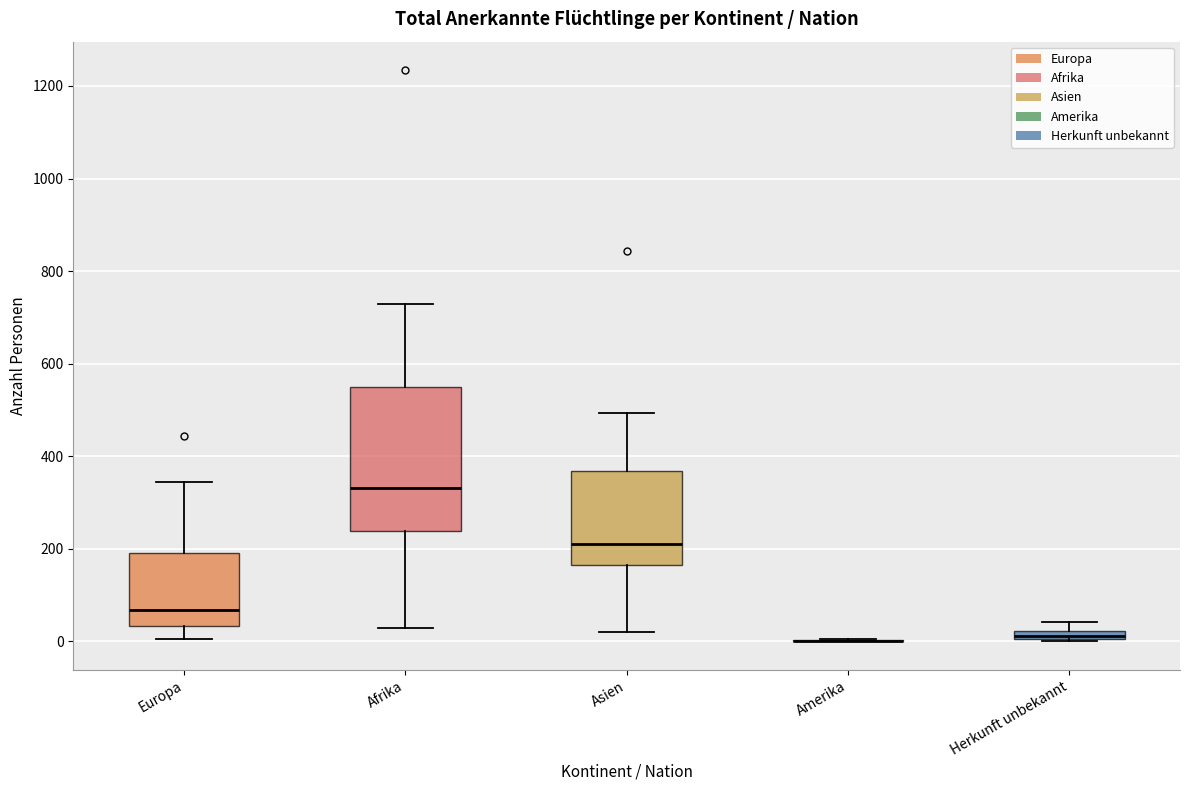

Where does the upper whisker of the box for Asien end on the y-axis? The values are not printed on the chart, so give them approximately, as read against the axis.

500